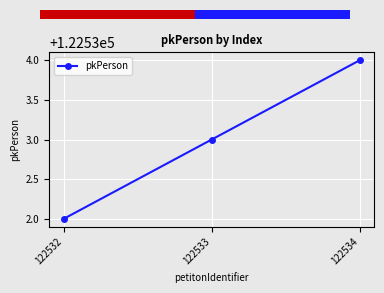

Rank the categories by value from highest to lowest.

122534, 122533, 122532